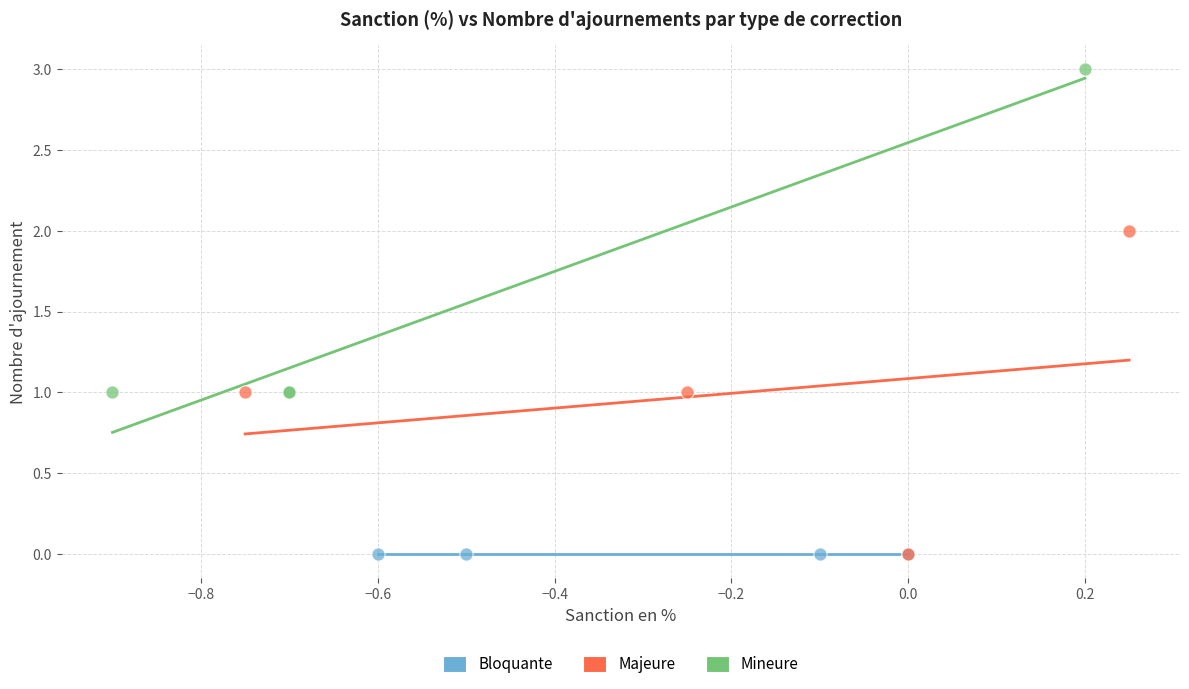

Which series contains the highest Y value?

Mineure